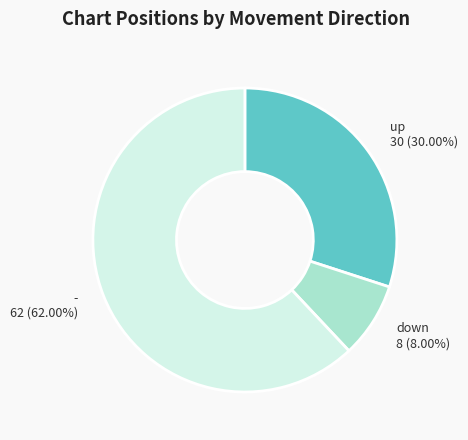

How much of the chart is everything except up?

70.0%